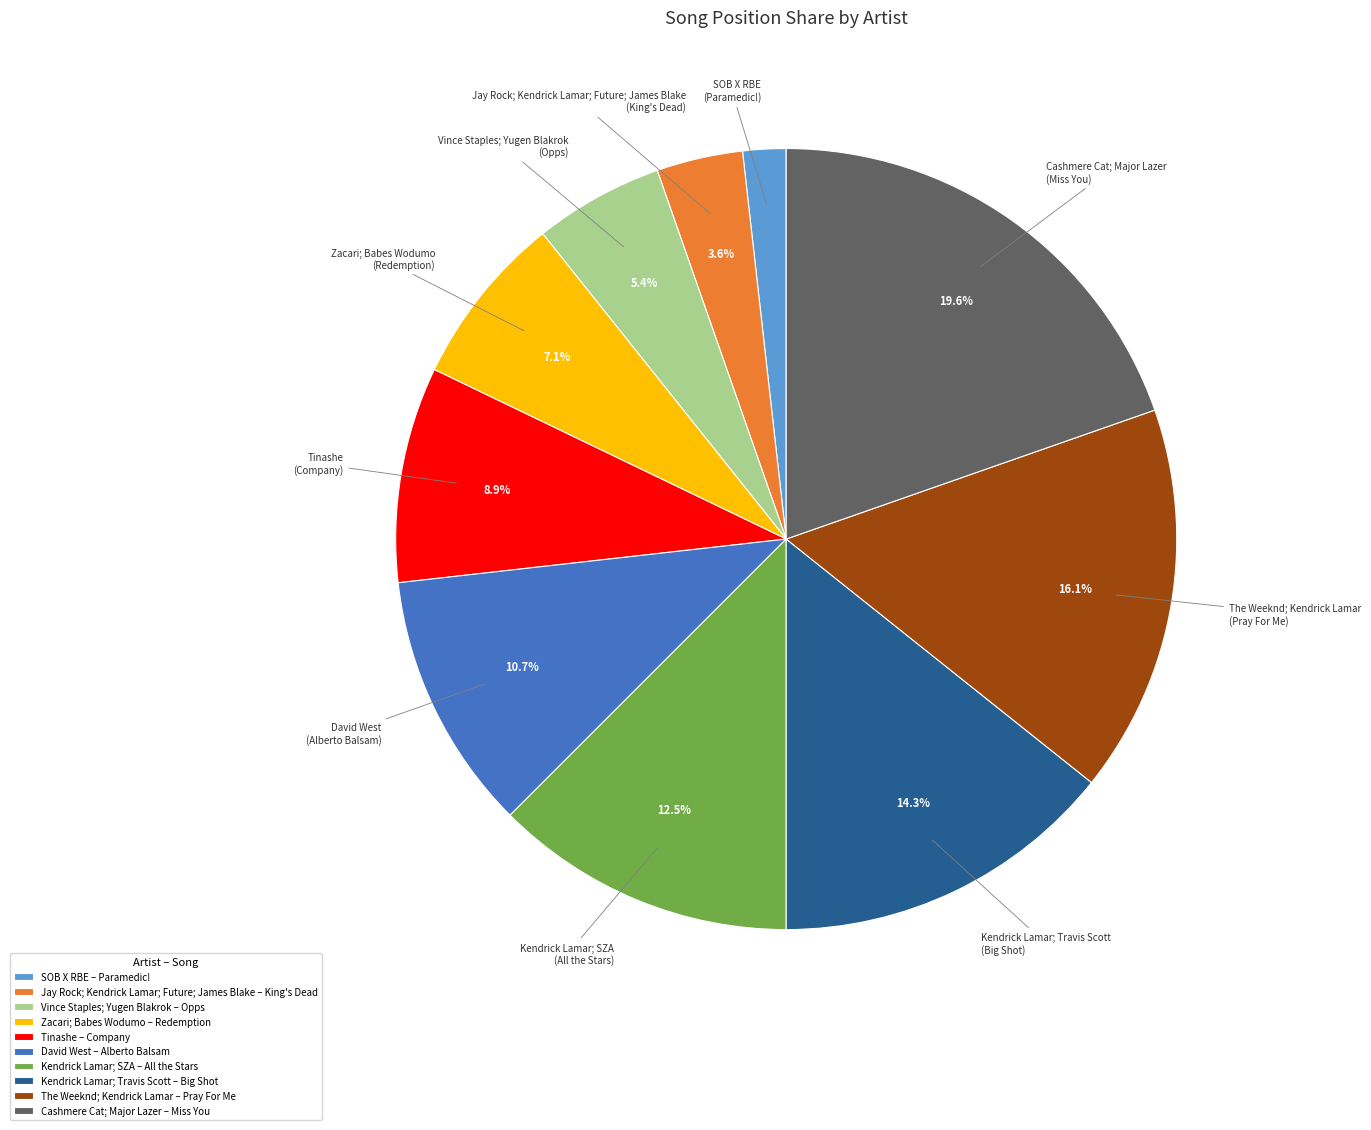

Combined, what portion of the pie is David West and The Weeknd; Kendrick Lamar?

26.8%